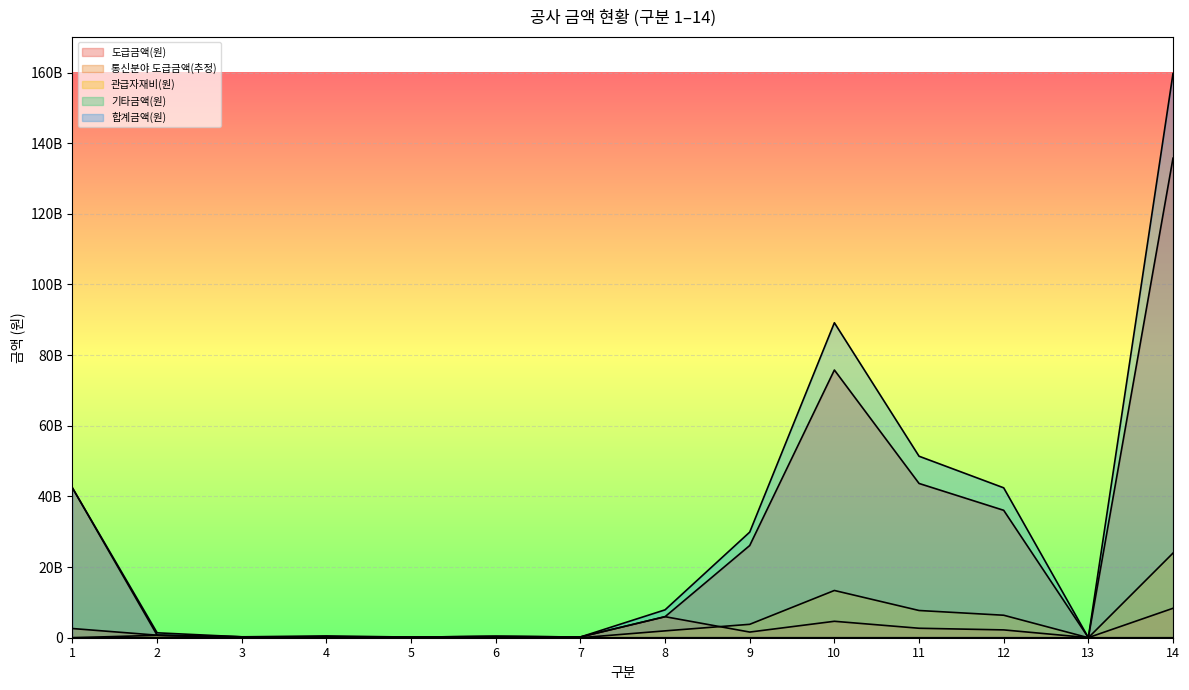

At which category does the chart reach its minimum across all series?

1